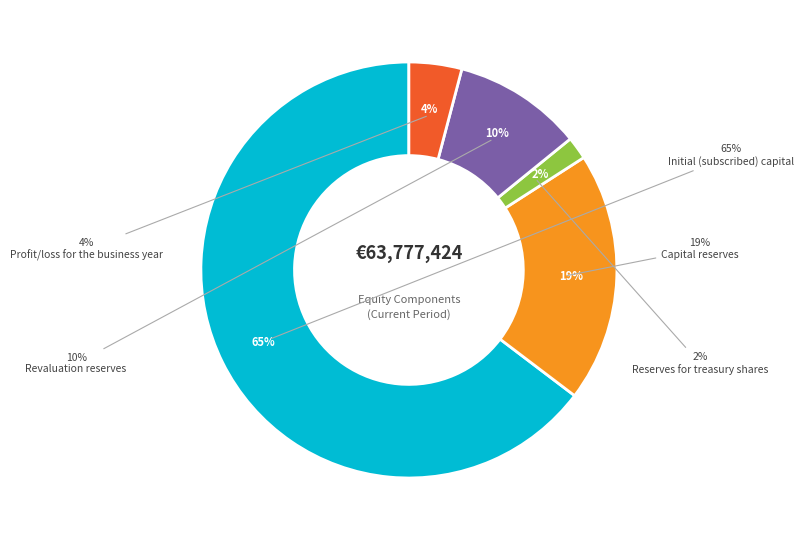

Which has a higher value, Profit/loss for the business year or Revaluation reserves?

Revaluation reserves